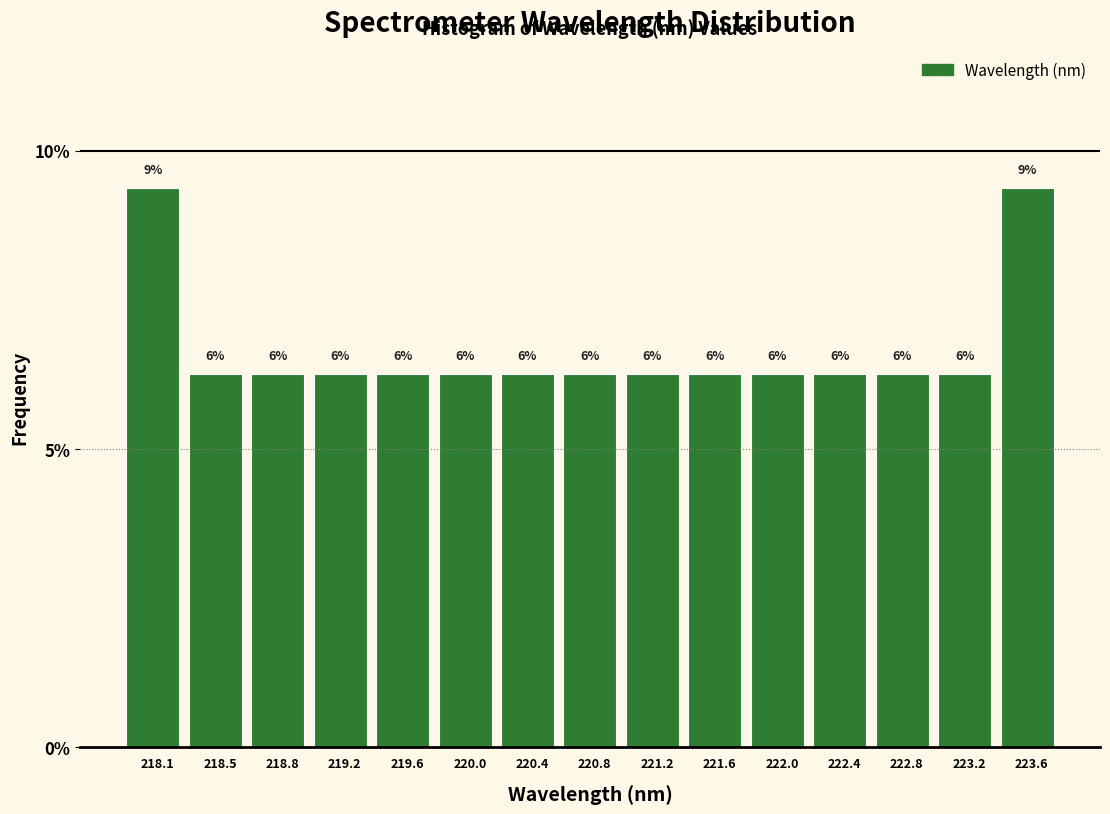

How many bars are there in total?

15